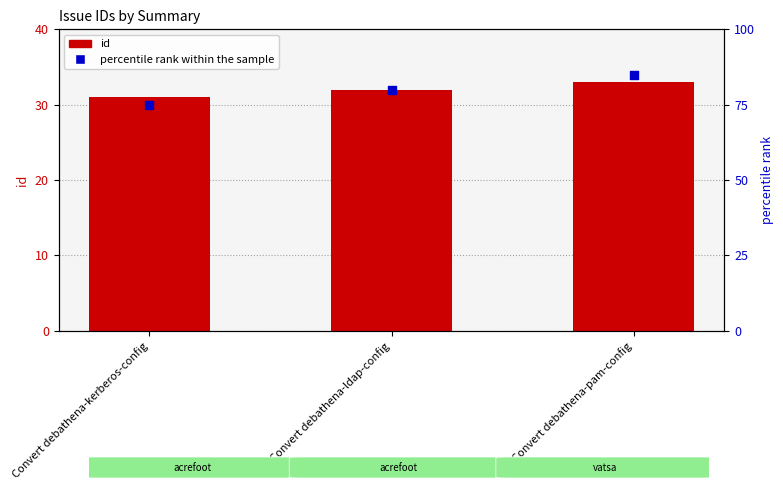

At how many categories does at least one series exceed 32?

3